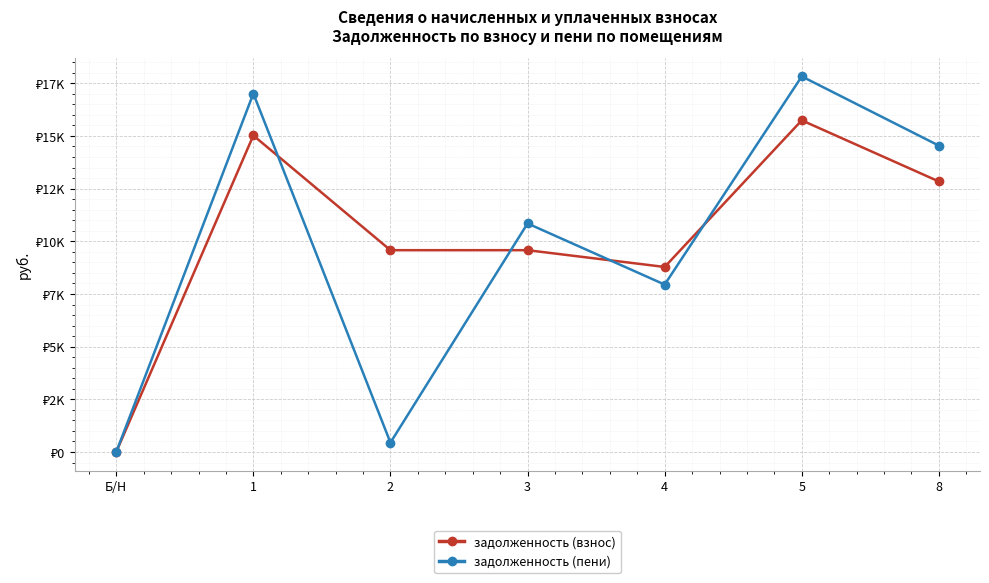

What are all the series names shown in the legend?

задолженность (взнос), задолженность (пени)